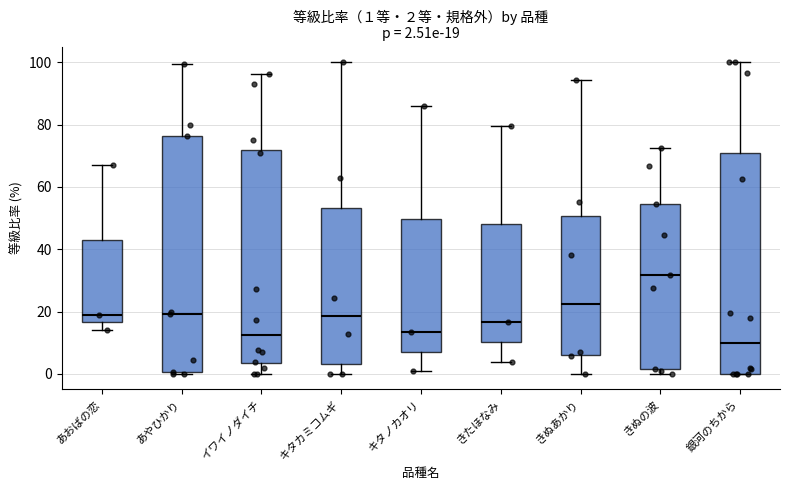

Comparing the boxes themselves (not the whiskers), which one is the tallest?

あやひかり